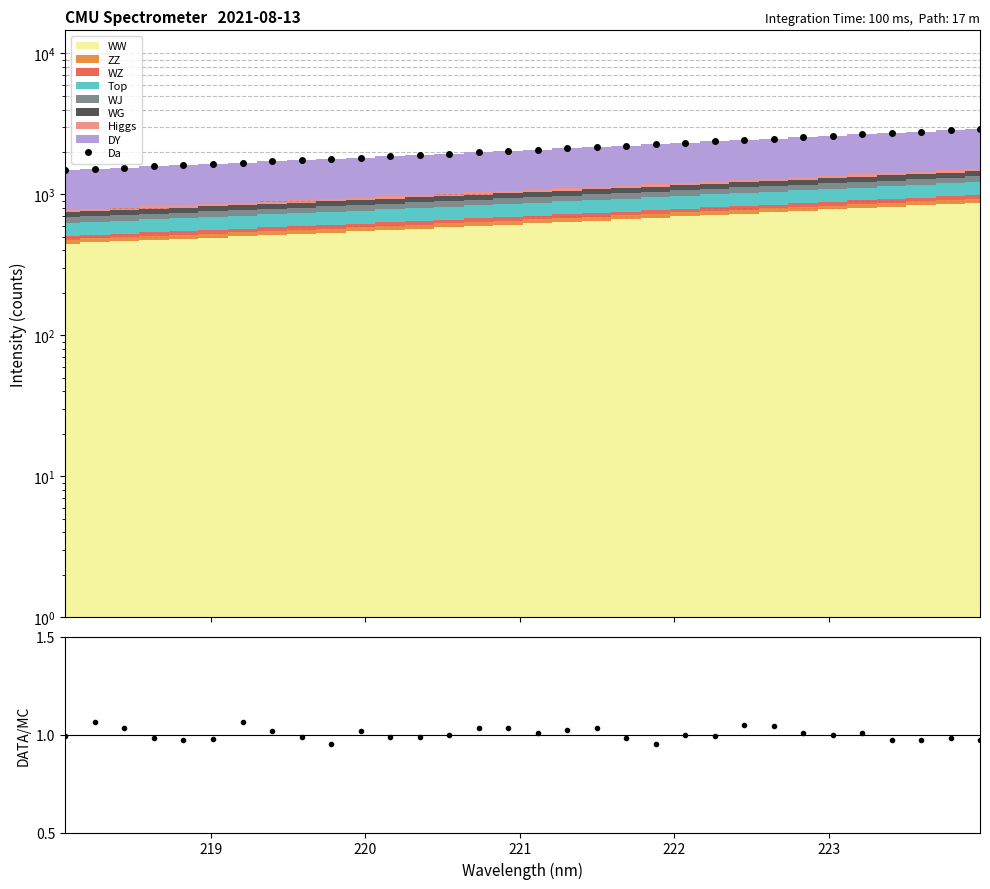

Where is Data/Signal nearest to the value 1?

21